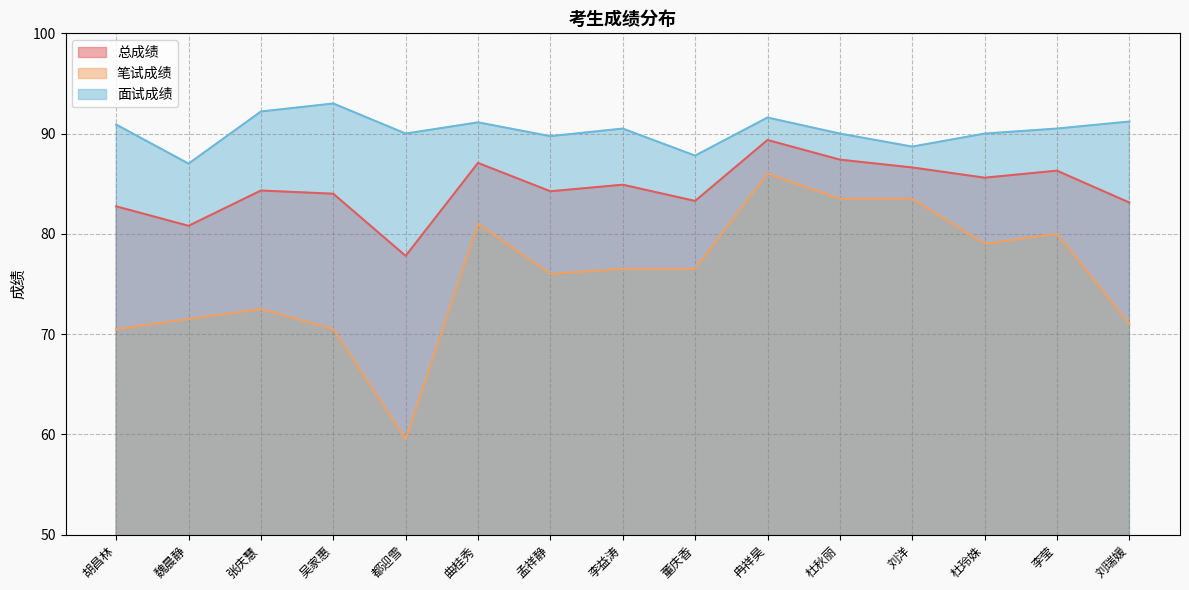

Where is the first local minimum for 总成绩?

魏晨静